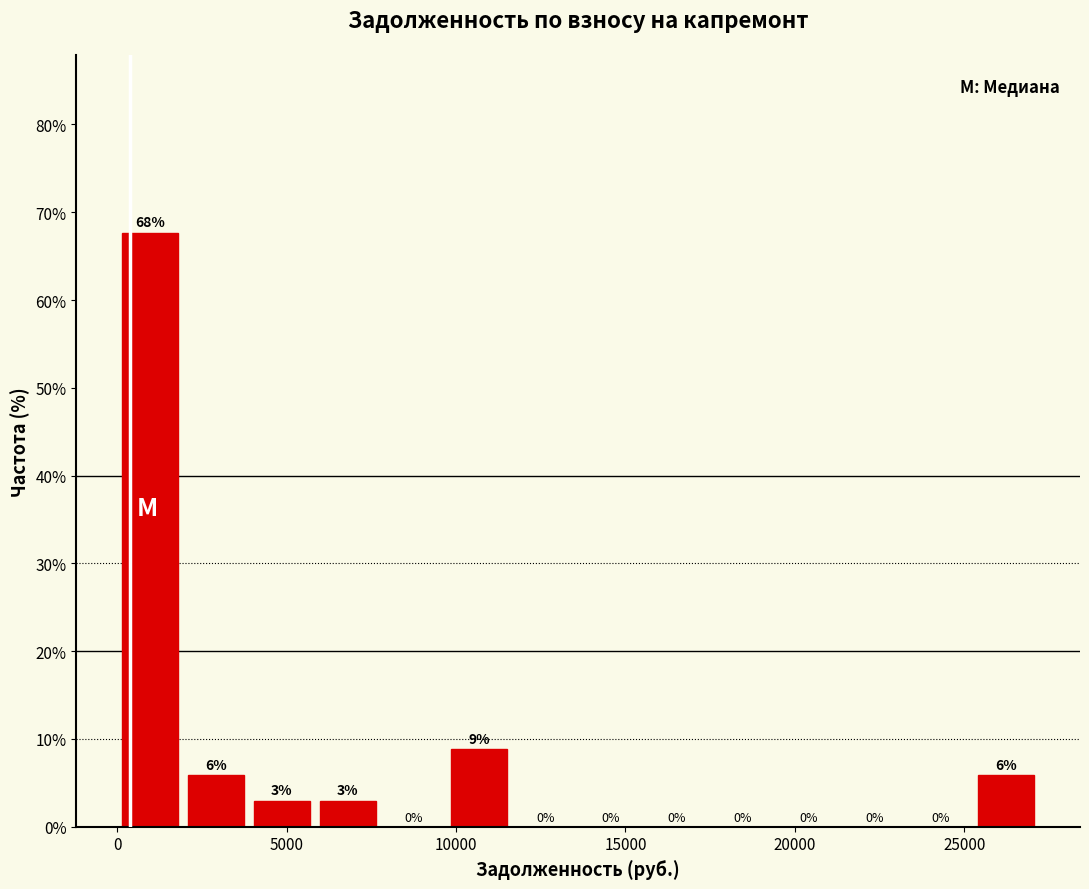

Read against the x-axis, roughly where is the centre of the tallest bar?

1000